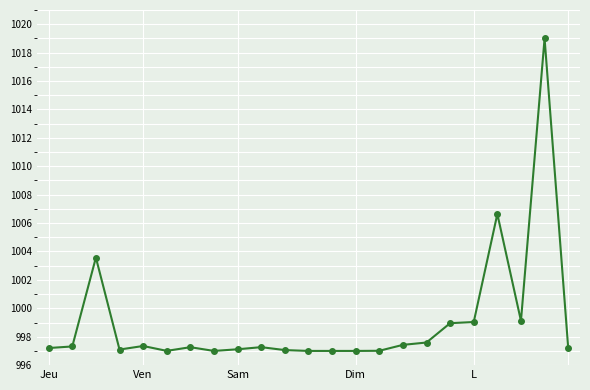

What is the difference between the maximum and minimum values?

22.0